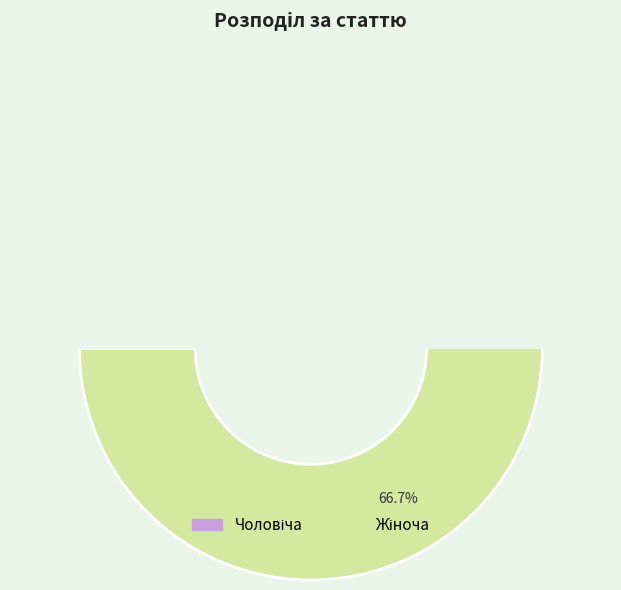

To the nearest percent, what is the average slice percentage?

50%